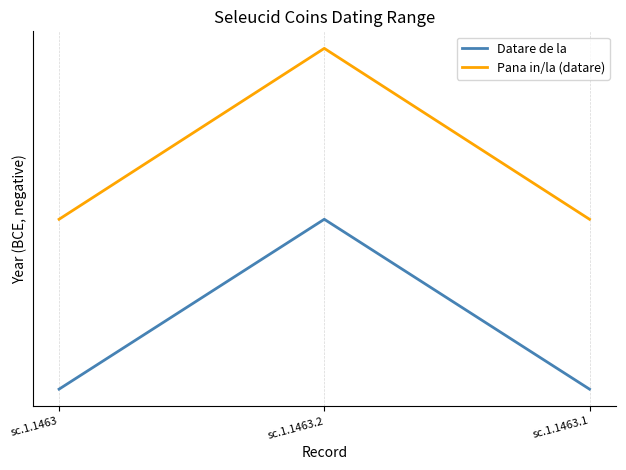

What is the minimum value for Pana in/la (datare)?

-168